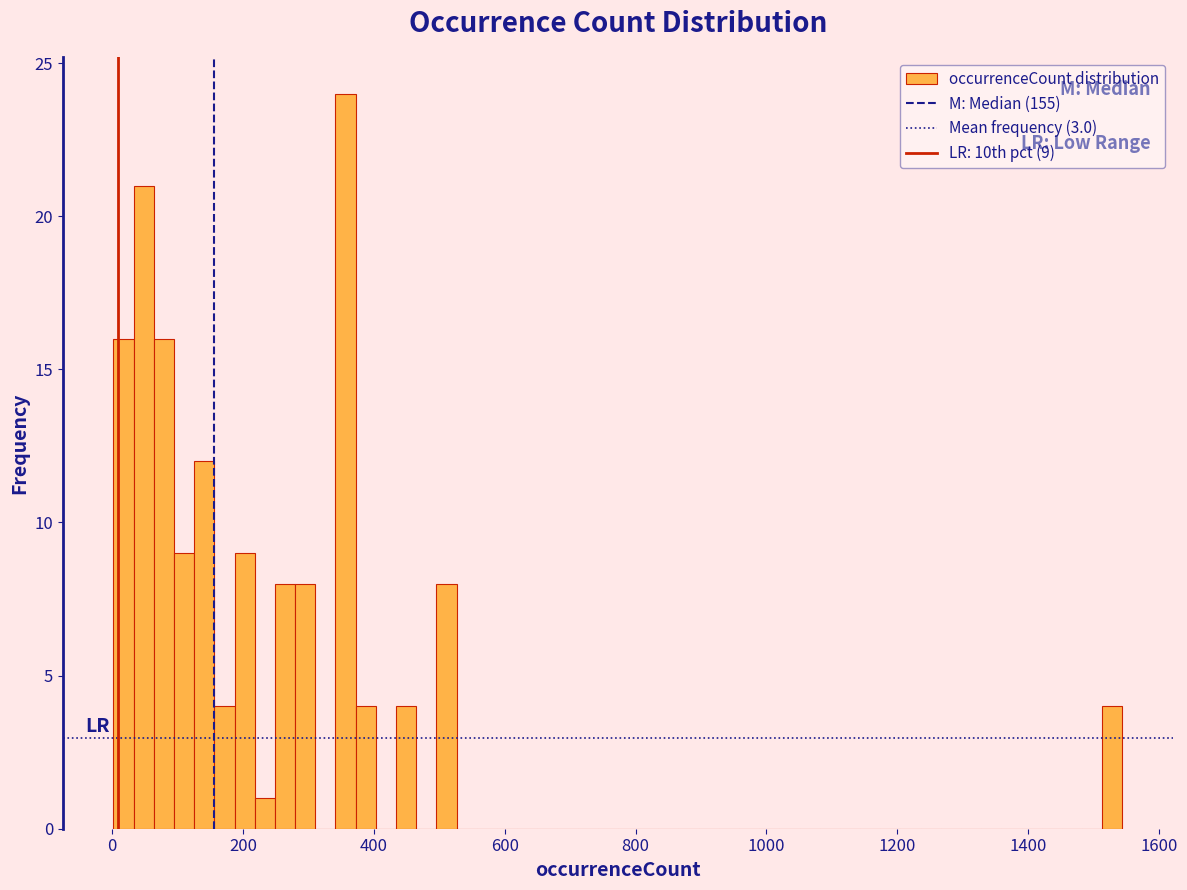

Read against the x-axis, roughly where is the centre of the tallest bar?

360